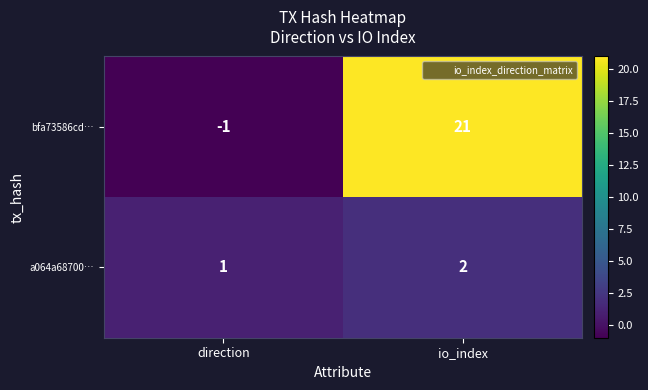

At which label is bfa73586cd… closest to 10?

direction